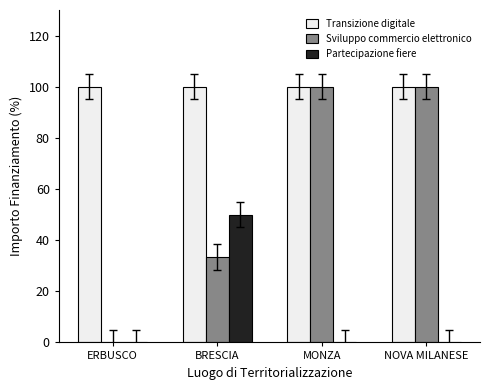

Reading left to right, list all the values displayed in this chart.

Transizione digitale: 100.0	100.0	100.0	100.0
Sviluppo commercio elettronico: 0.0	33.3	100.0	100.0
Partecipazione fiere: 0.0	50.0	0.0	0.0